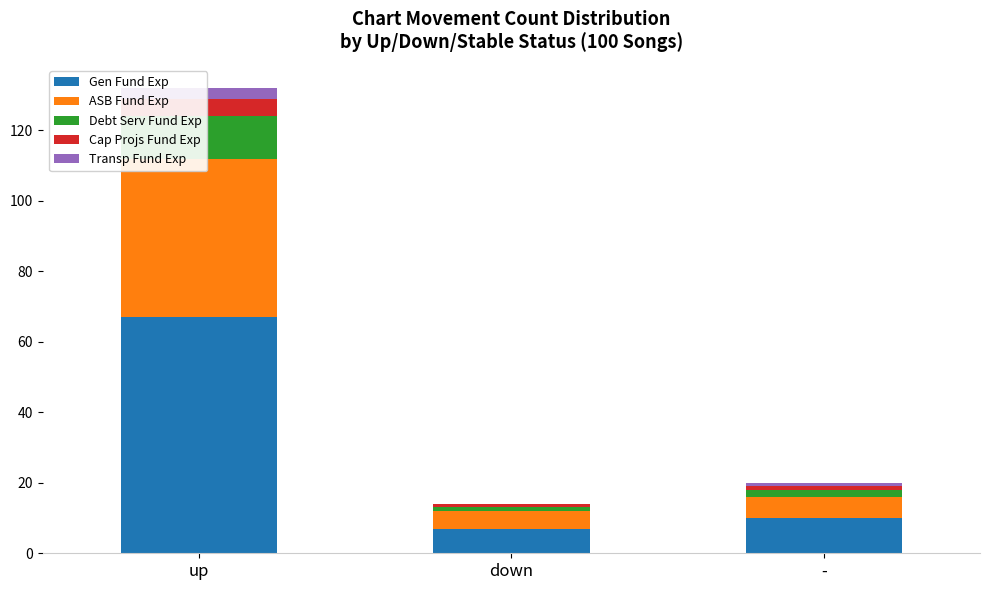

What value does the Gen Fund Exp series have at down?

7